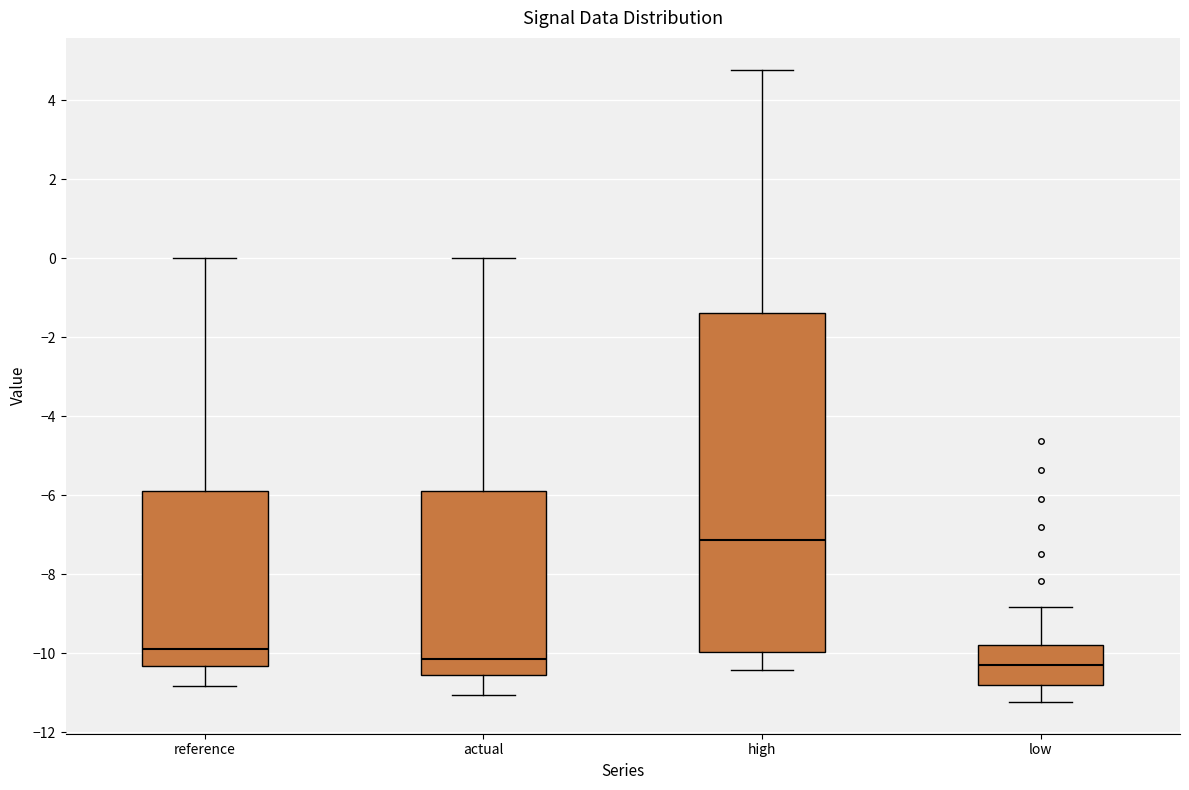

Where does the upper whisker of the box for actual end on the y-axis? The values are not printed on the chart, so give them approximately, as read against the axis.

0.0